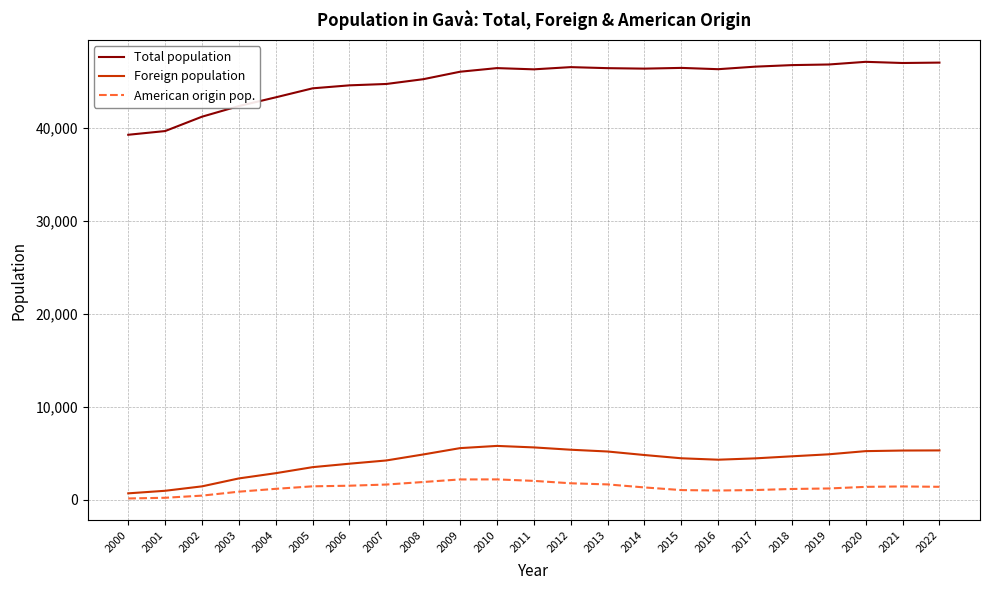

What is the spread (max minus min) of values at 2005?

42759